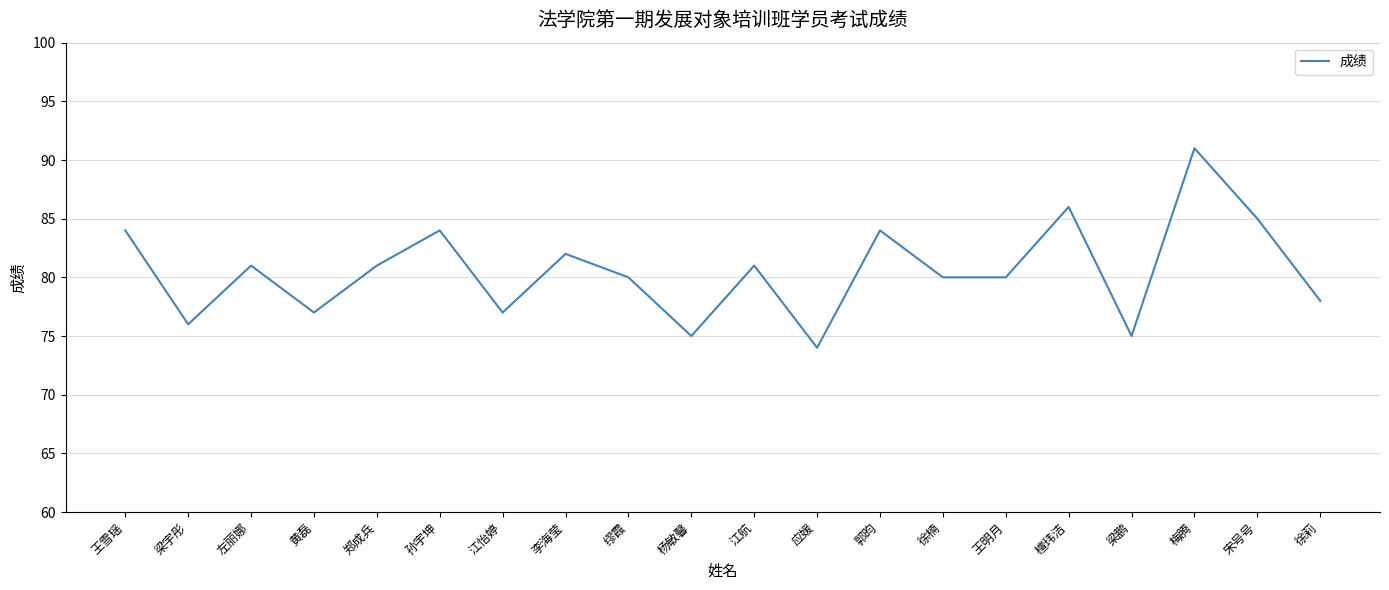

Reading left to right, extract all data points from this chart.

王雪瑶=84	梁宇彤=76	左丽娜=81	黄磊=77	郑成兵=81	孙宇坤=84	江怡婷=77	李海莹=82	缪霞=80	杨敏馨=75	江航=81	应媛=74	郭昀=84	徐楠=80	王明月=80	檀玮洁=86	梁鹏=75	梅腾=91	宋号号=85	徐莉=78